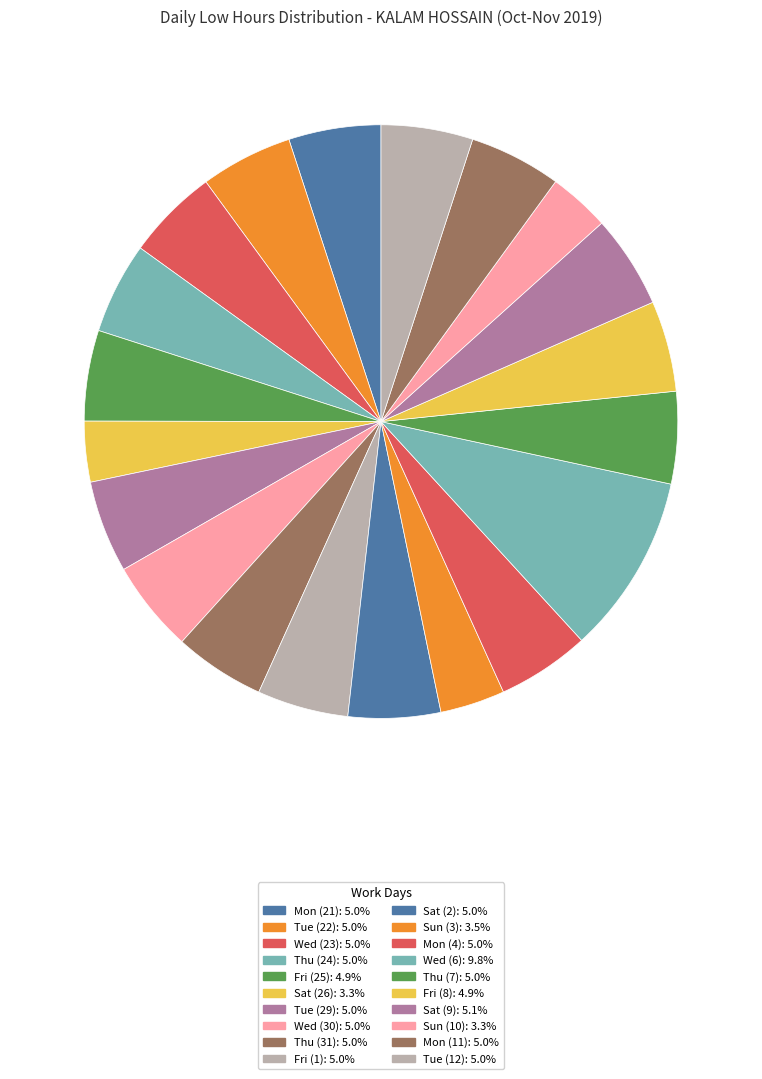

Count the number of slices in the pie.

20